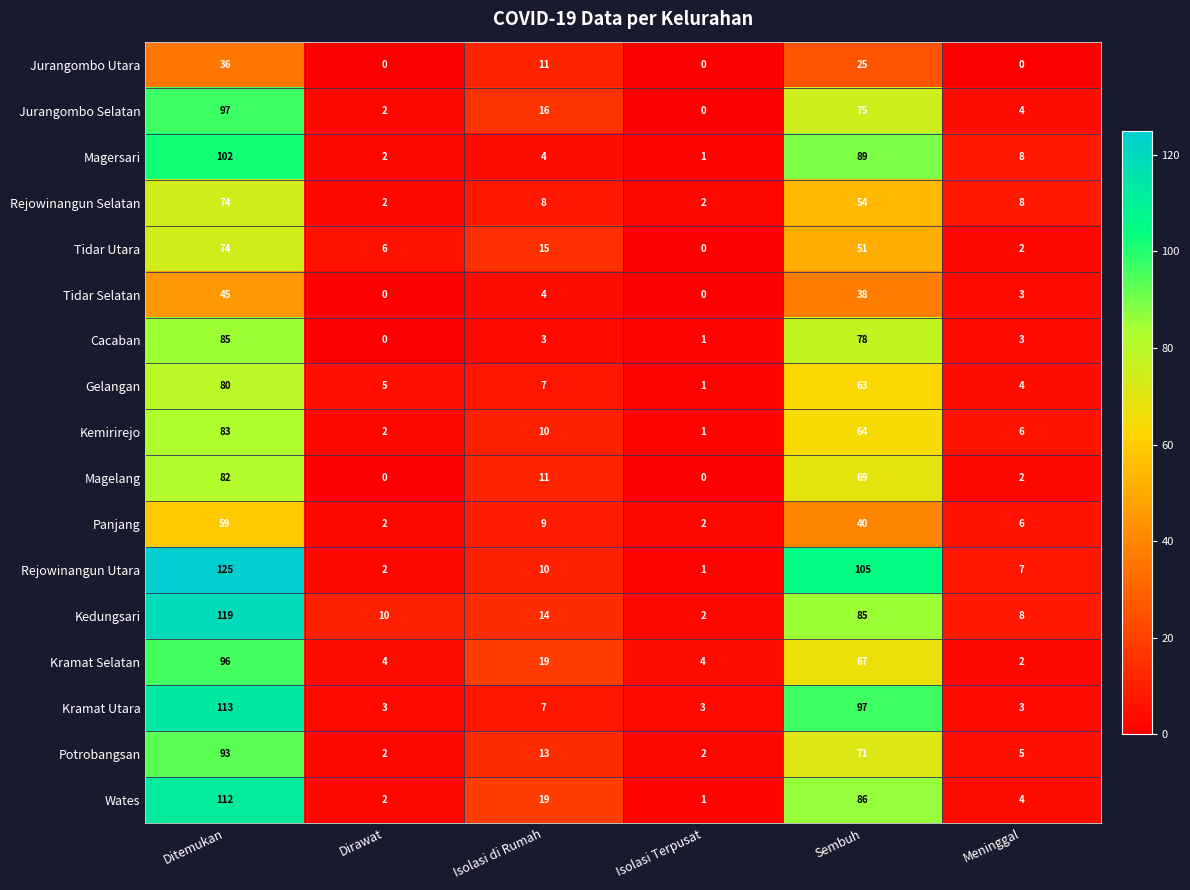

What is the sum of all Magersari values?

206